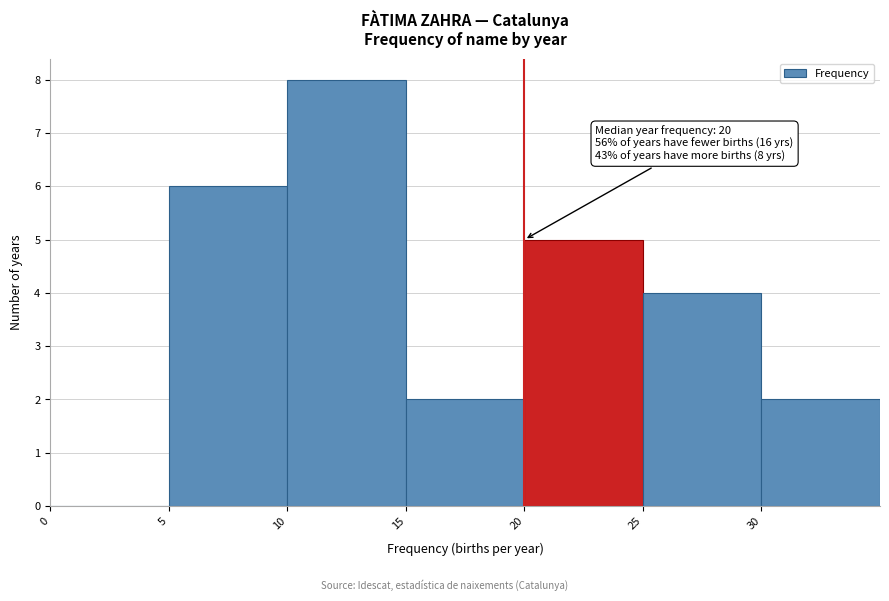

Over which range of the x-axis is the bar tallest?

10 to 15